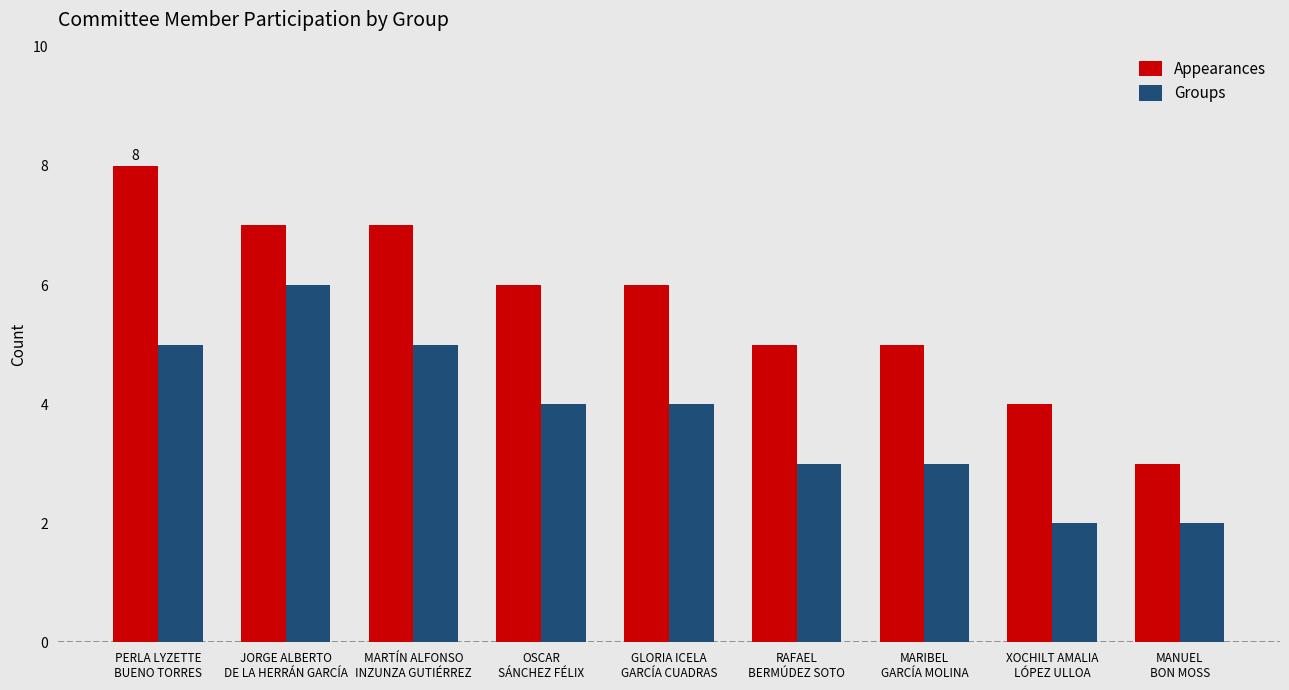

Which series has the largest range (max minus min)?

Appearances